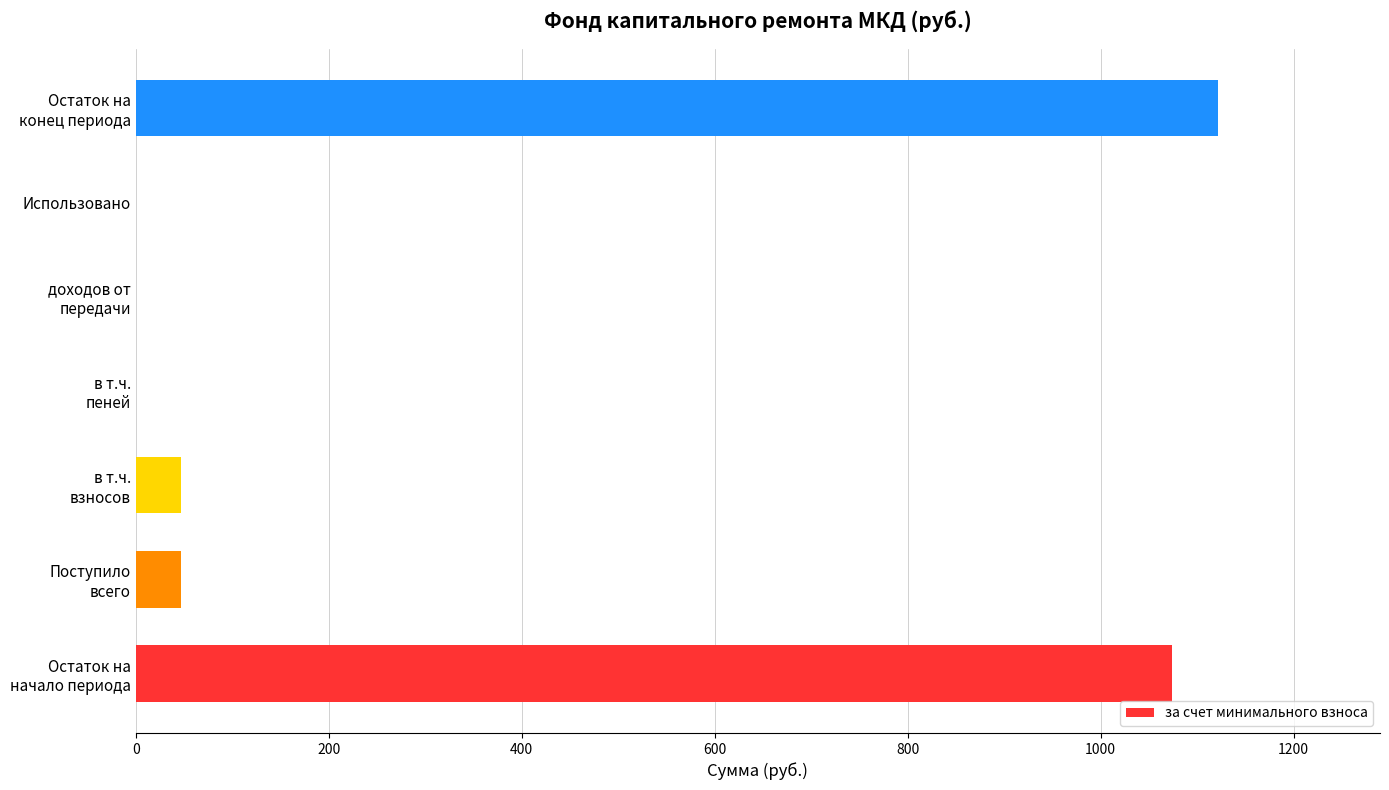

Count the number of data series in this chart.

1